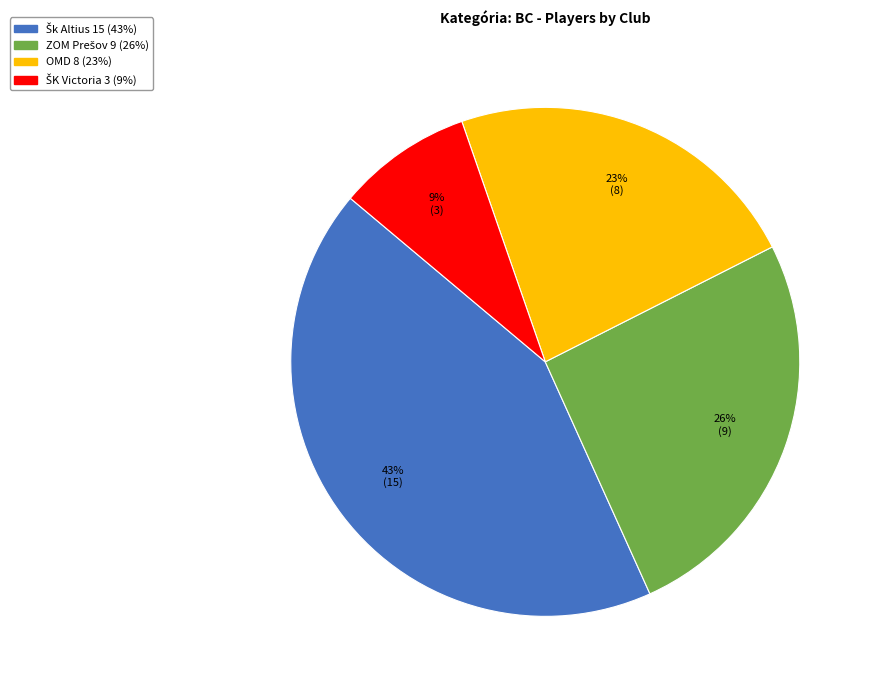

To the nearest percent, what is the average slice percentage?

25%